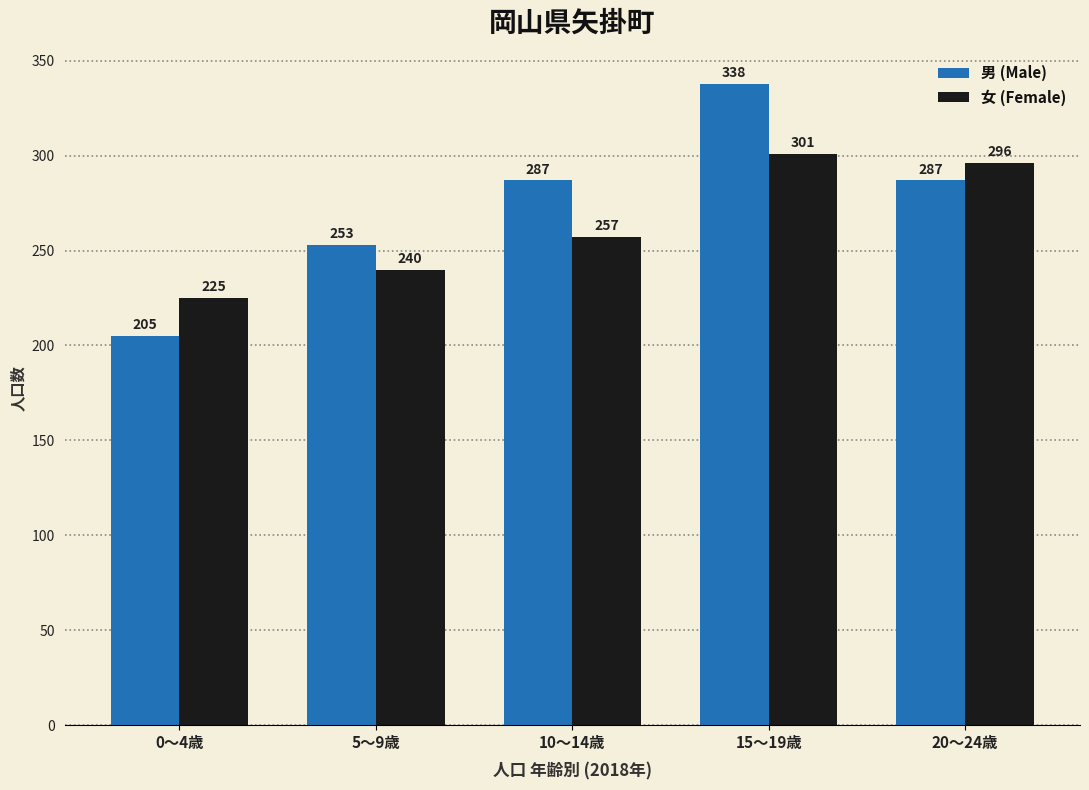

How many data points does each series have?

5